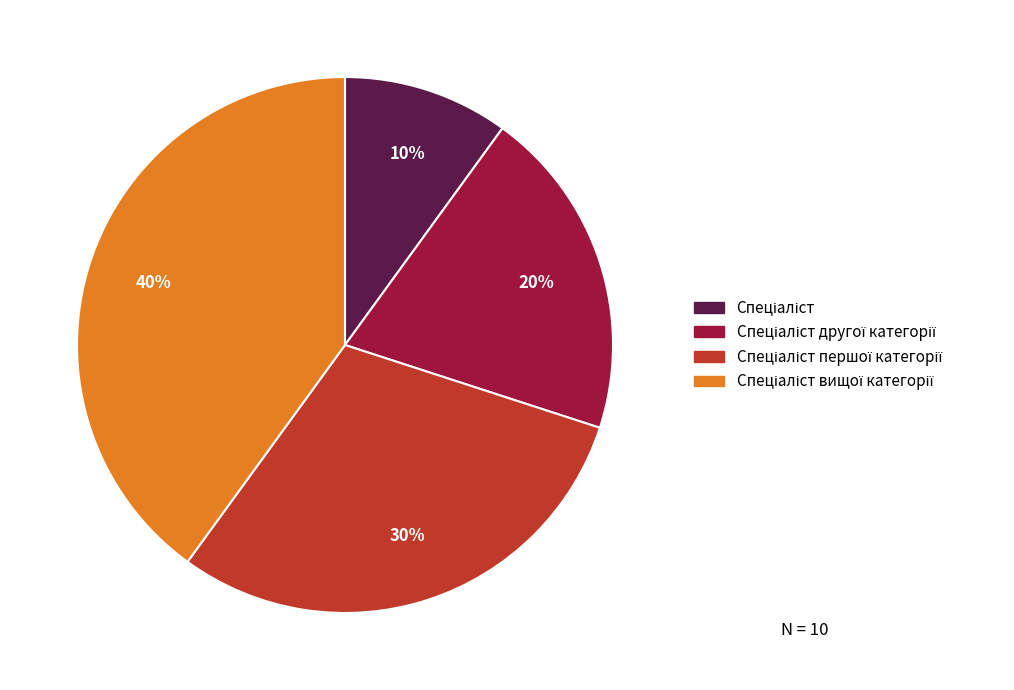

To the nearest percent, what is the difference between the largest and smallest slice percentages?

30%